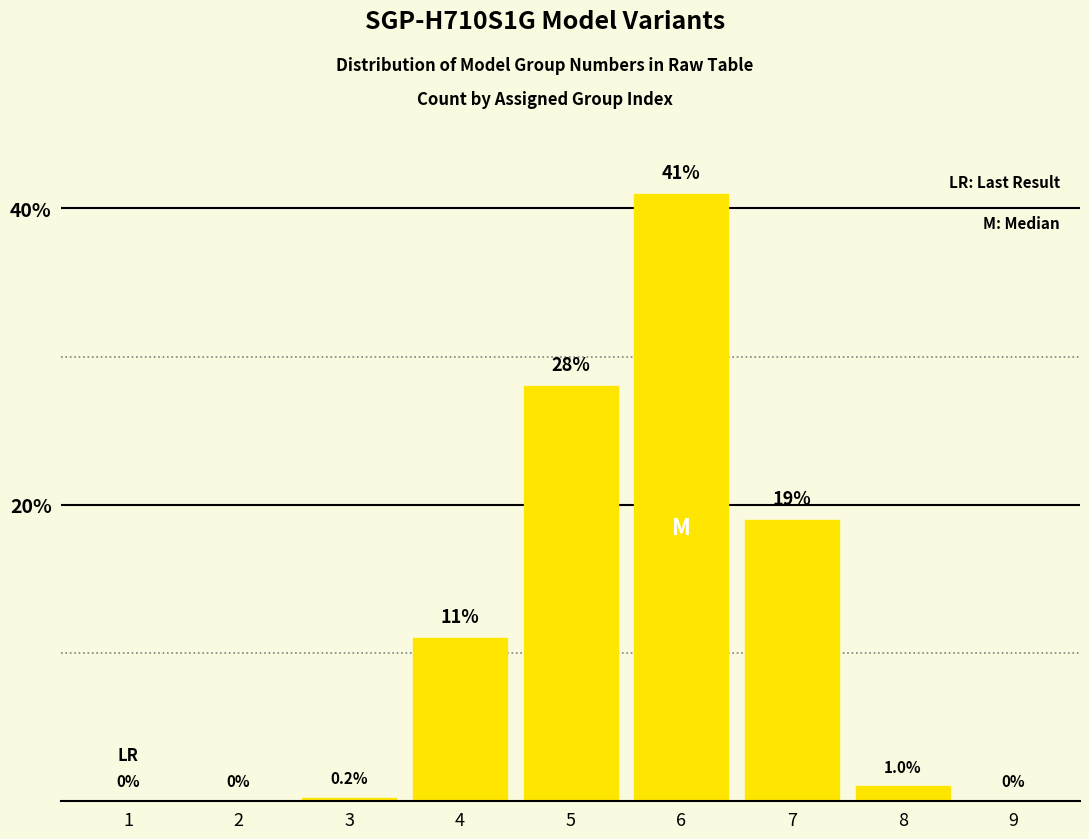

The value at 5 is 28.0. True or false?

True